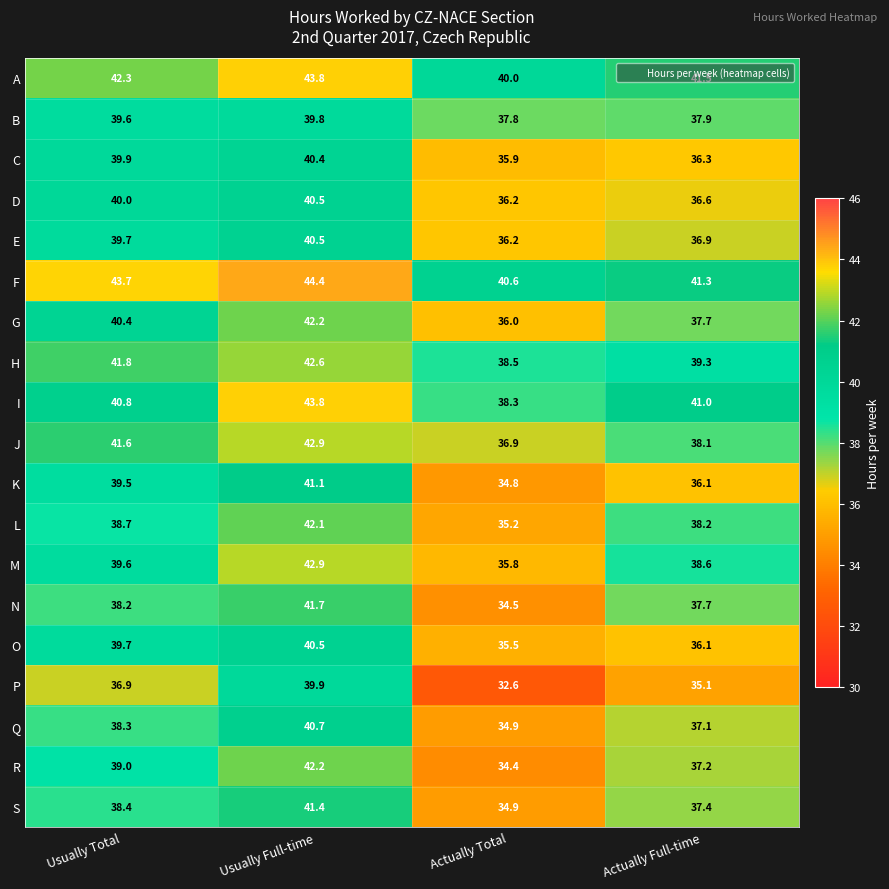

Rank the categories by C value from lowest to highest.

Actually Total, Actually Full-time, Usually Total, Usually Full-time